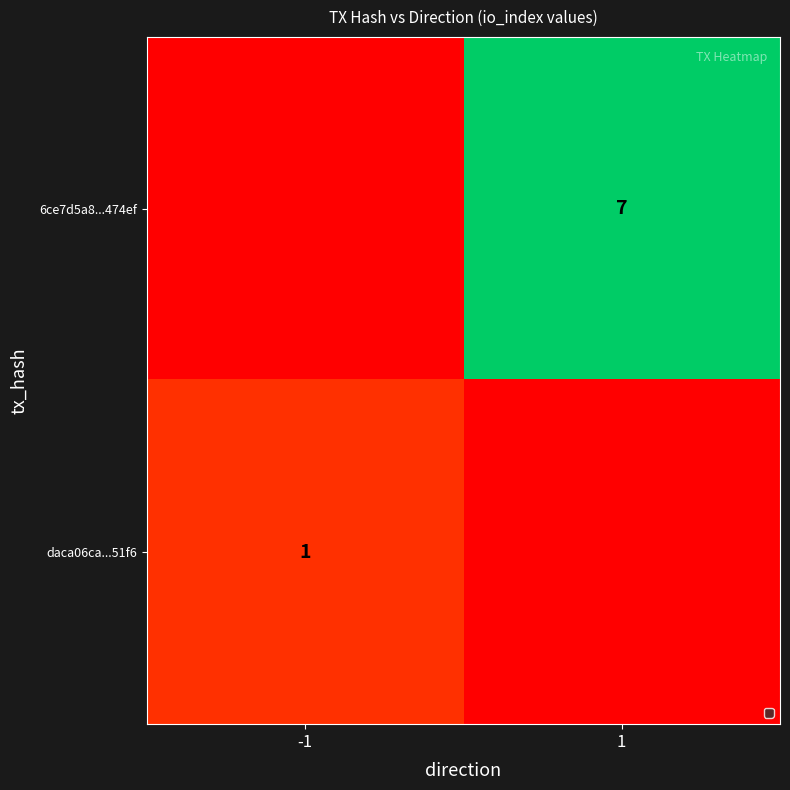

Is the value of 6ce7d5a8...474ef at 1 greater than the value of daca06ca...51f6 at -1?

Yes